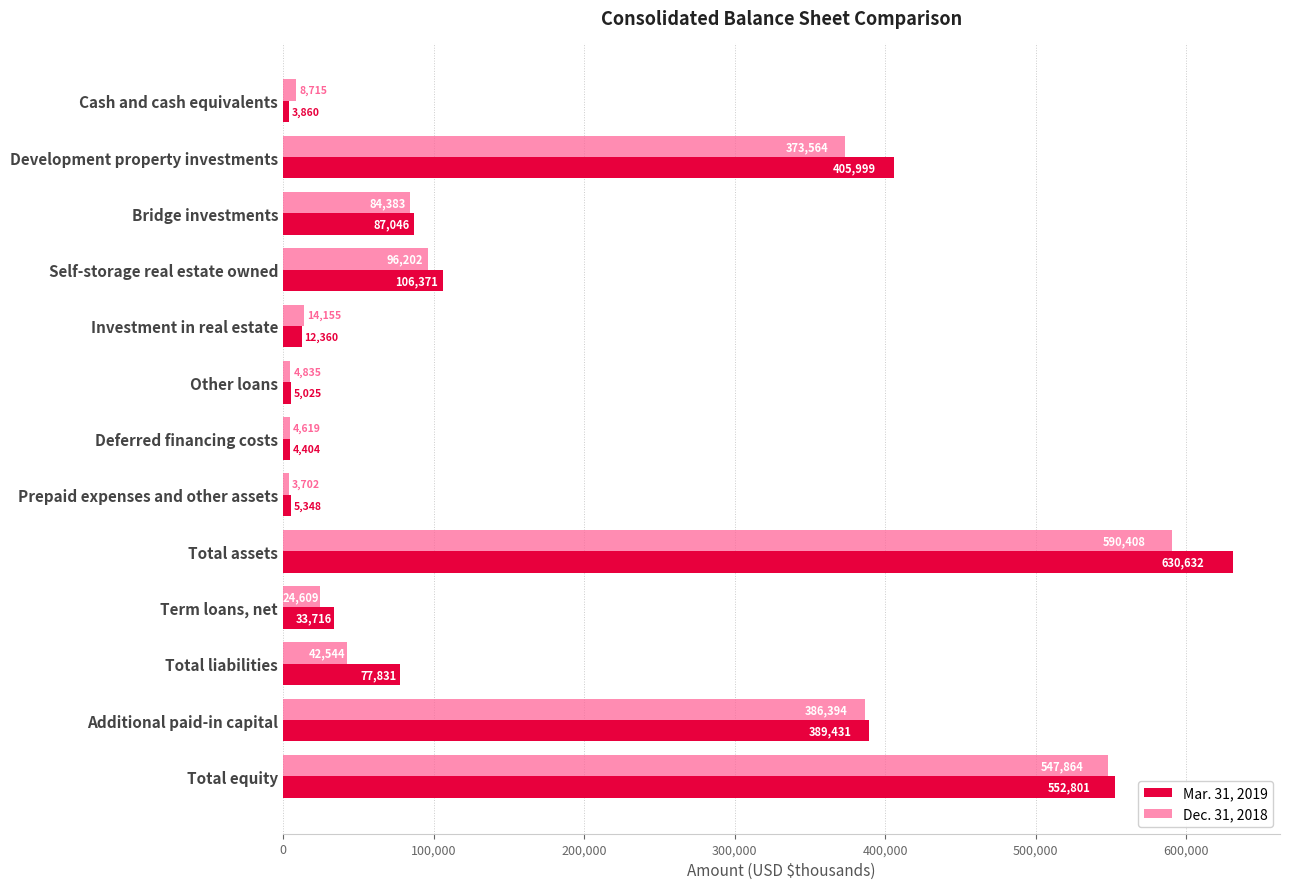

How many categories are shown in the chart?

13